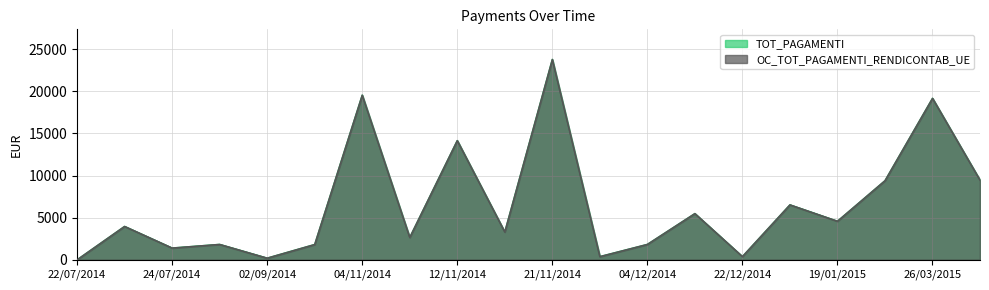

What is the average value of the TOT_PAGAMENTI series?

6494.0